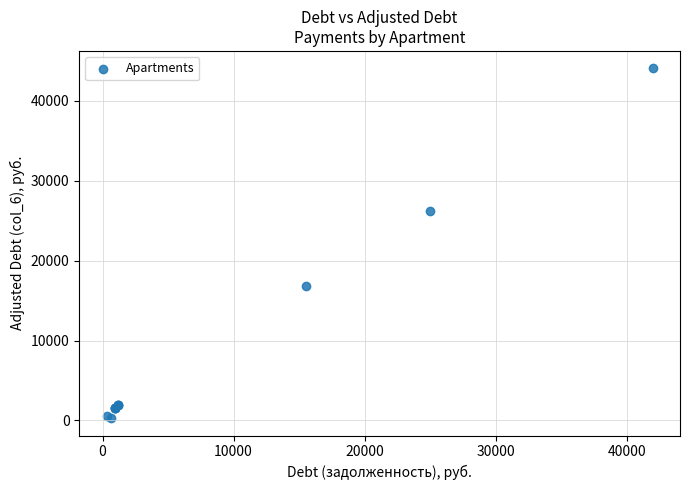

What Y value in the scatter plot is closest to 22183?

26197.4